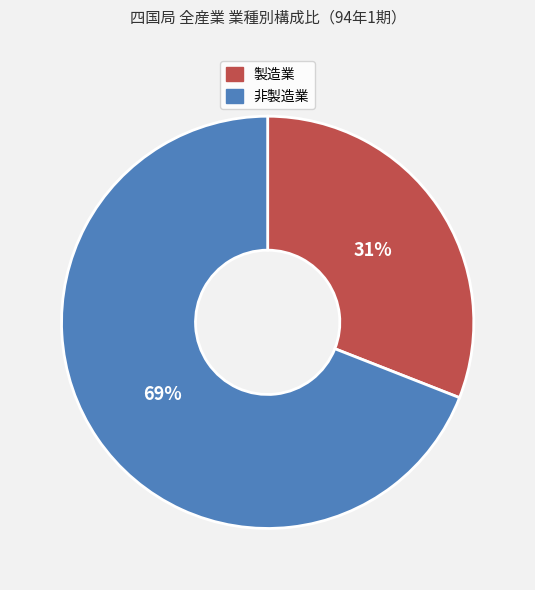

Is it true that 非製造業 is 69% of the pie?

True